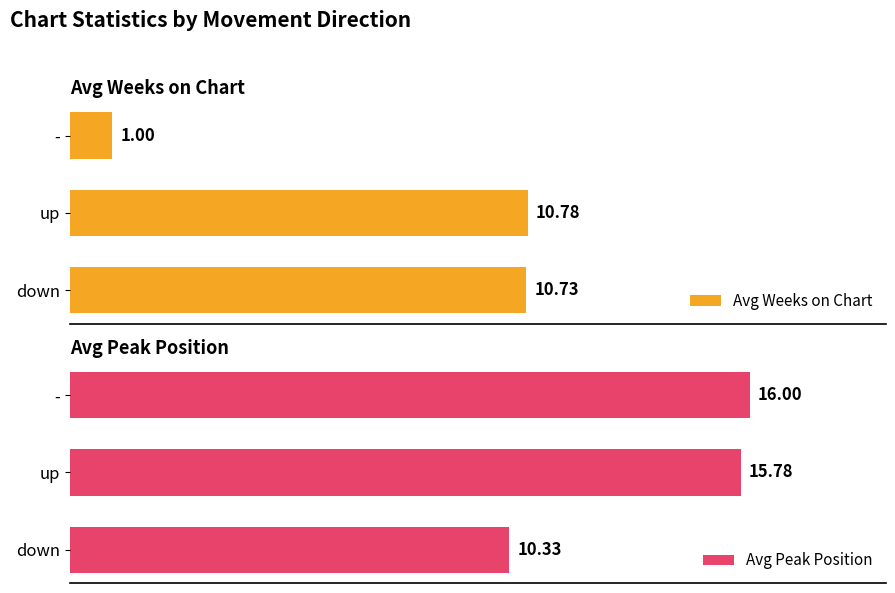

What is the greatest value displayed?

16.0